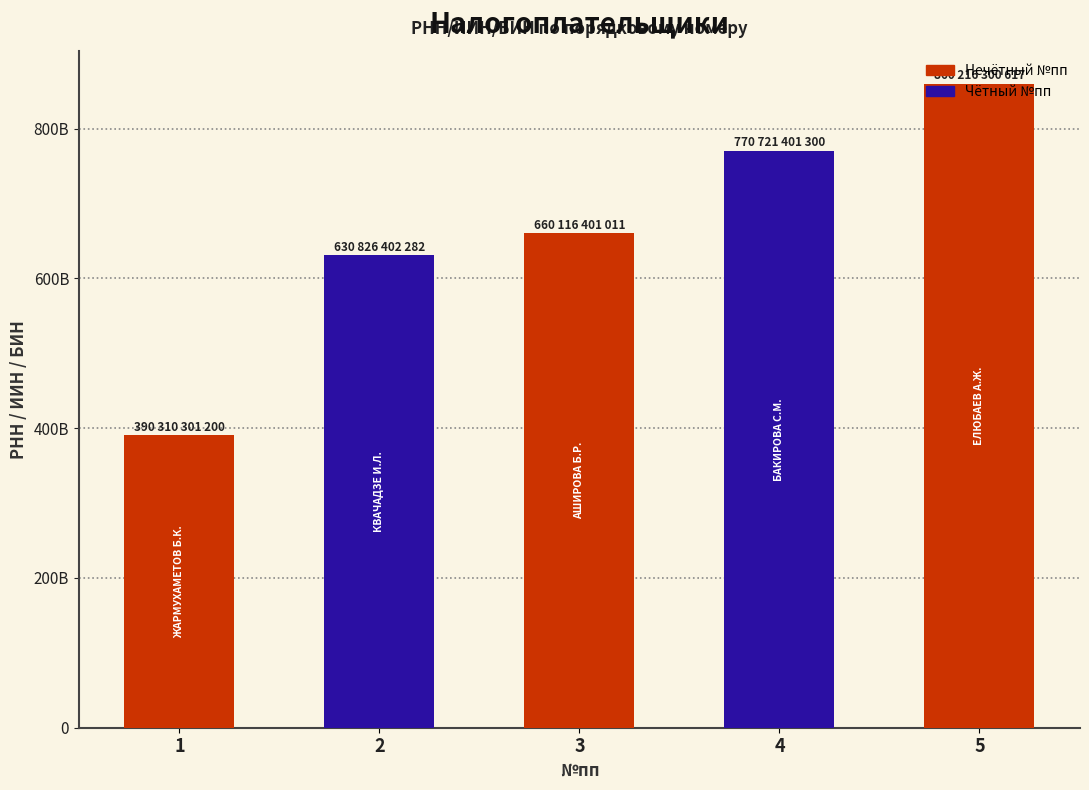

What is the minimum value shown in the chart?

390310301200